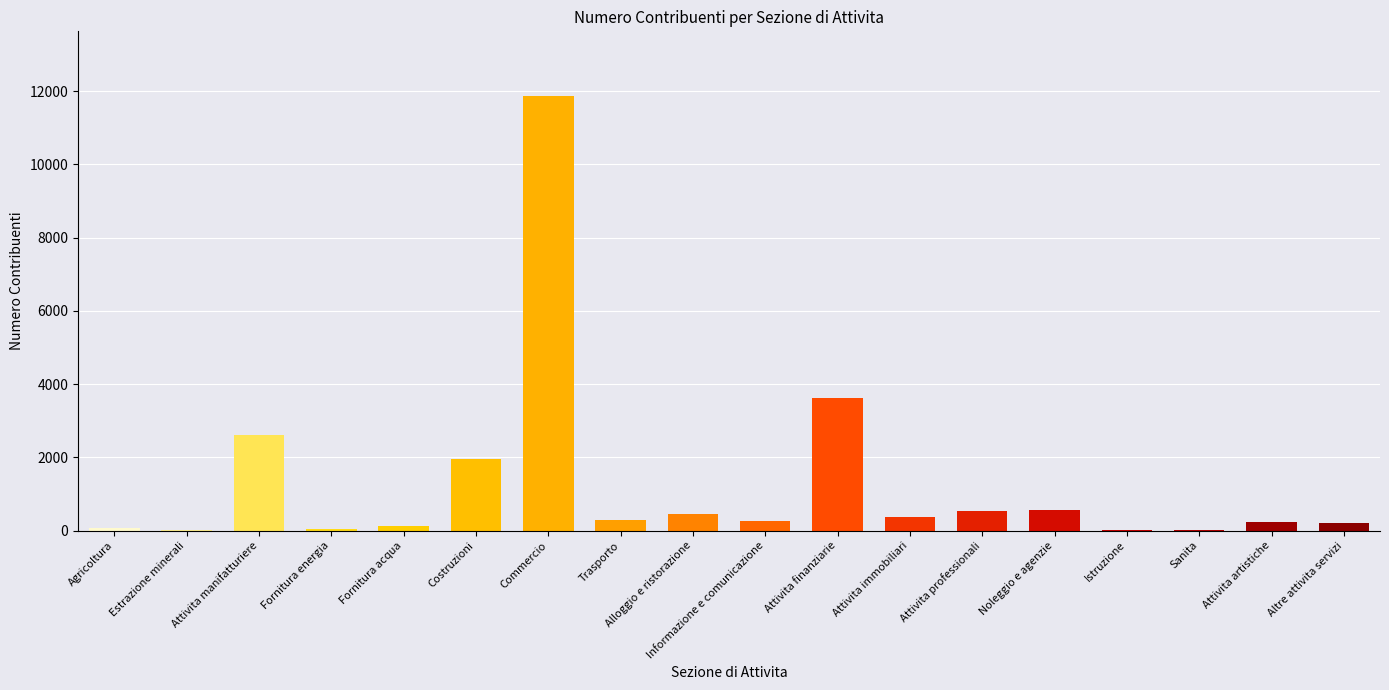

Is it true that the value at Attivita immobiliari is 369?

True